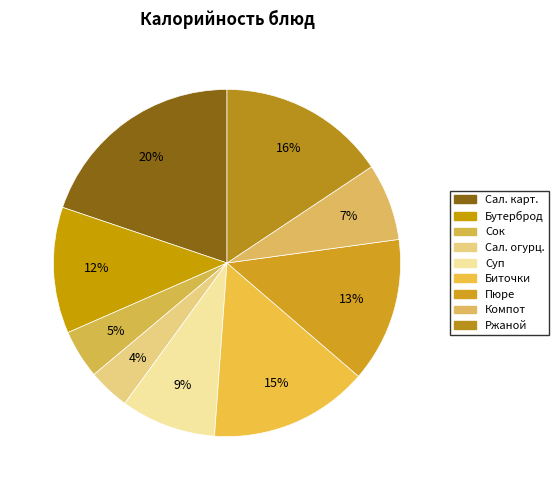

Count the number of slices in the pie.

9